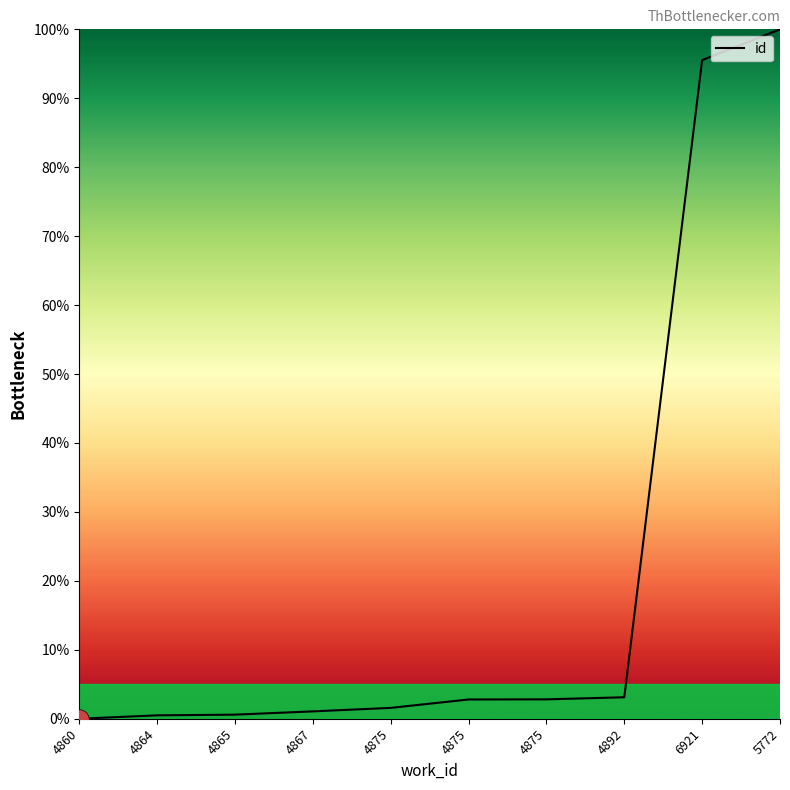

How many lines are shown in the chart?

1